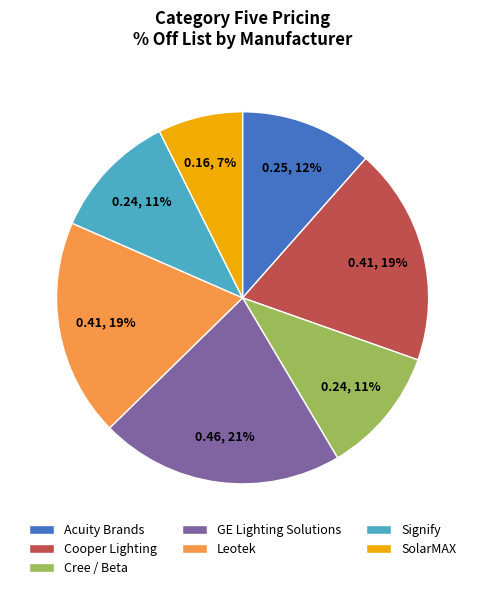

To the nearest percent, what is the combined percentage of Cooper Lighting and Cree / Beta?

30%